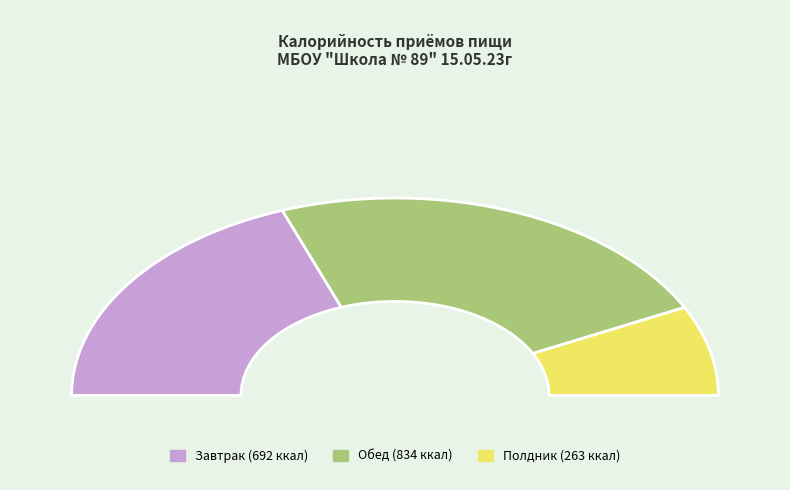

What is the change in value from Завтрак to Обед?

+142.2